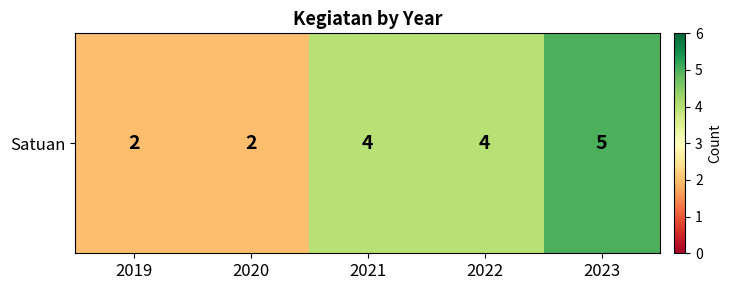

Rank the categories by value from highest to lowest.

2023, 2021, 2022, 2019, 2020